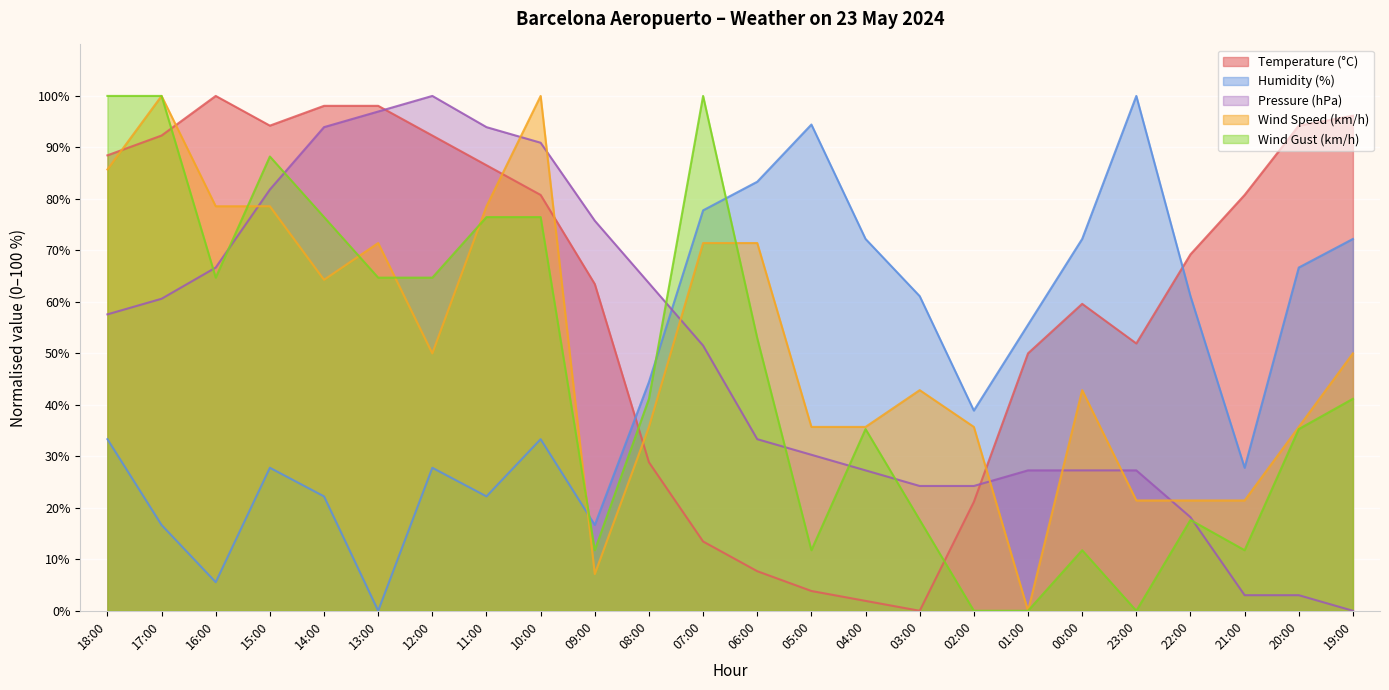

True or false: Wind Gust (km/h) and Wind Speed (km/h) intersect in this chart.

True